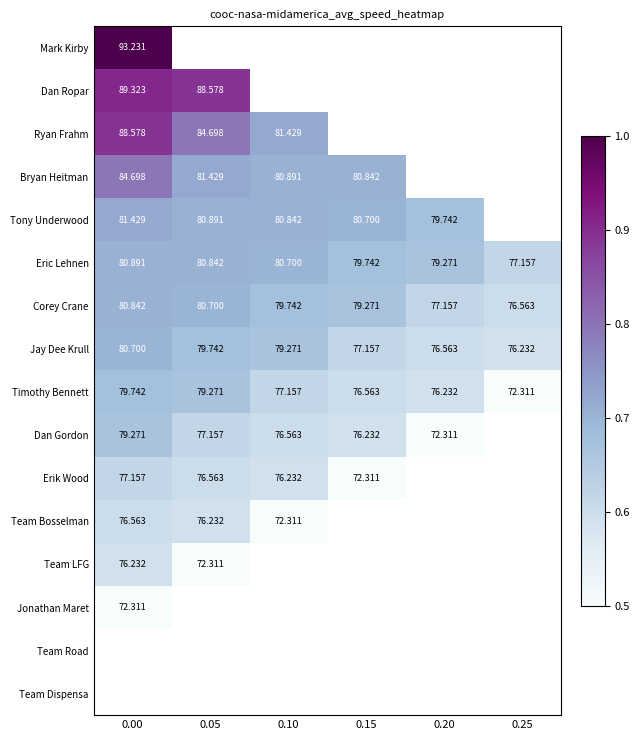

At how many categories does at least one series exceed 0?

6